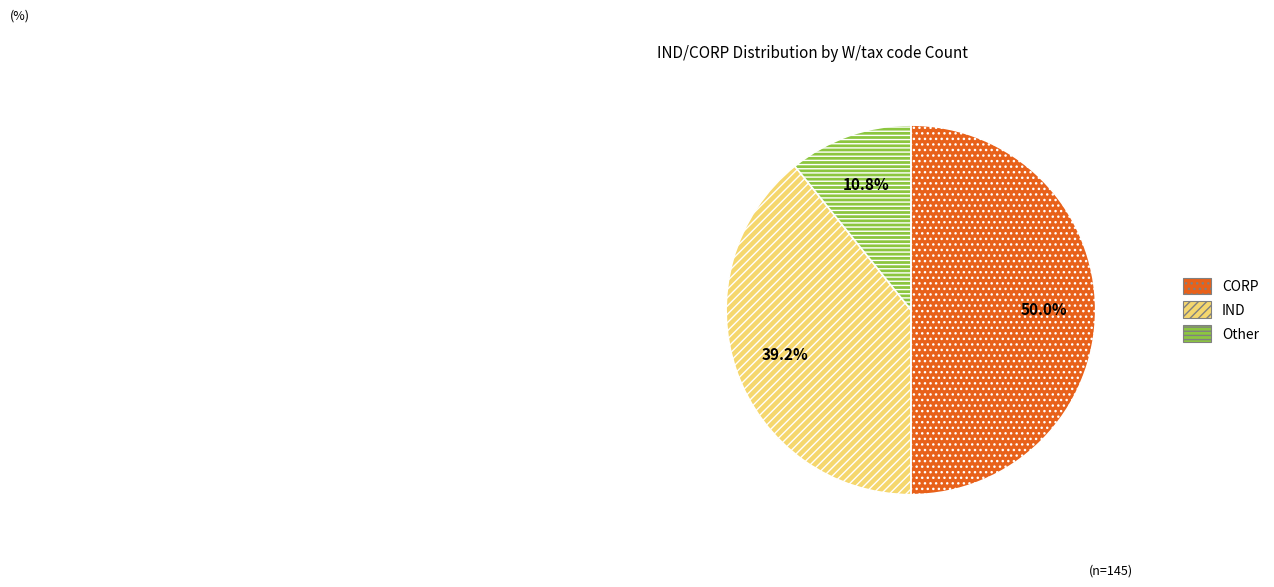

Between CORP and Other, which is larger?

CORP